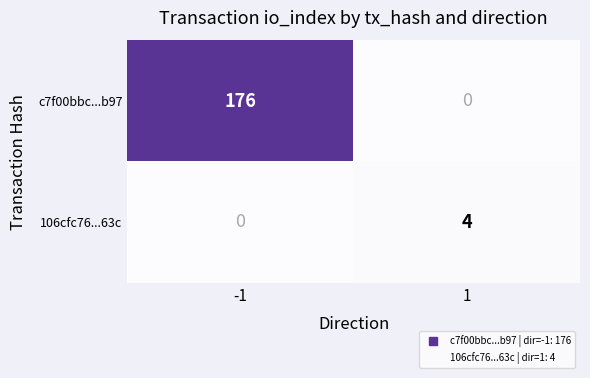

What is the approximate value of 106cfc76...63c at 1?

4